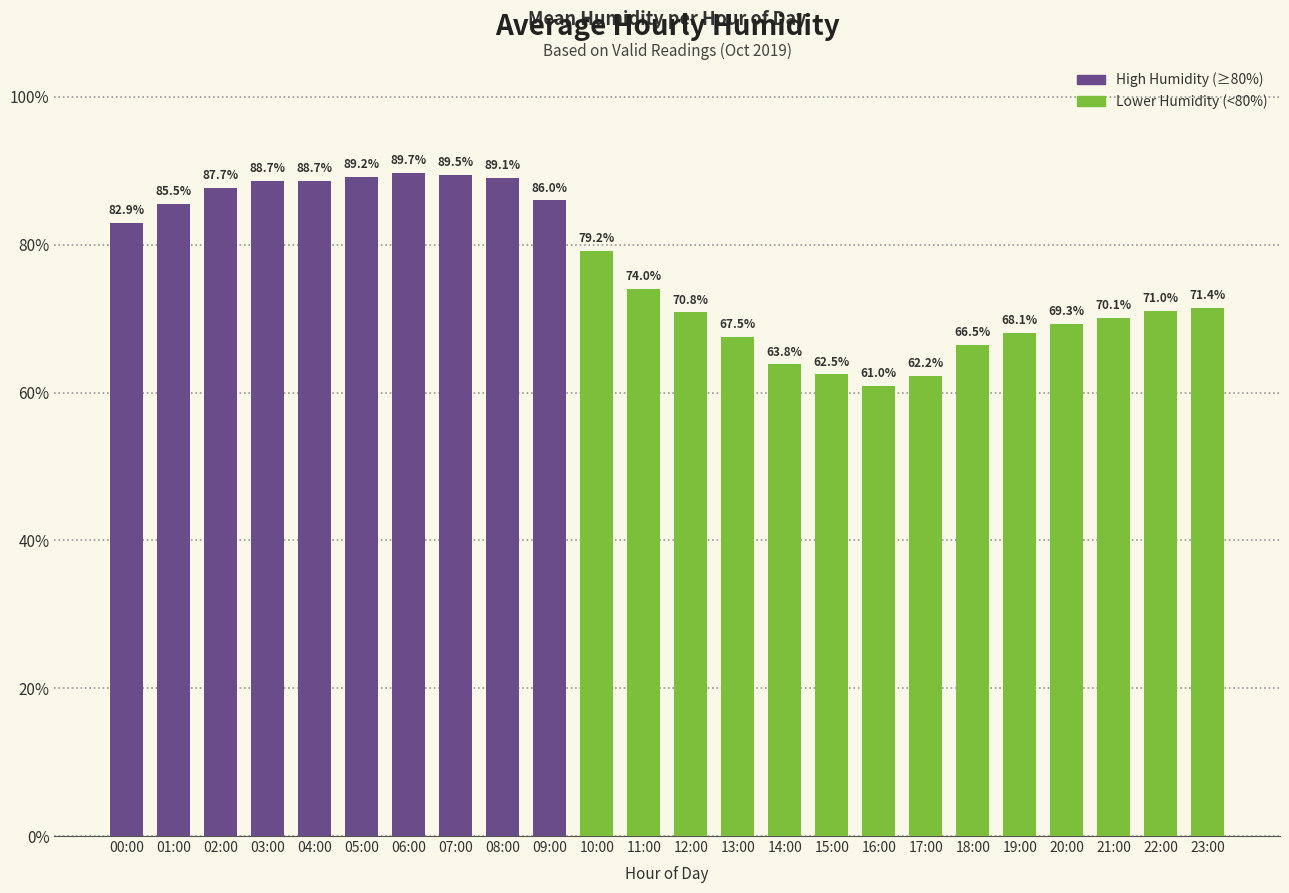

What position from the right is 07:00?

17